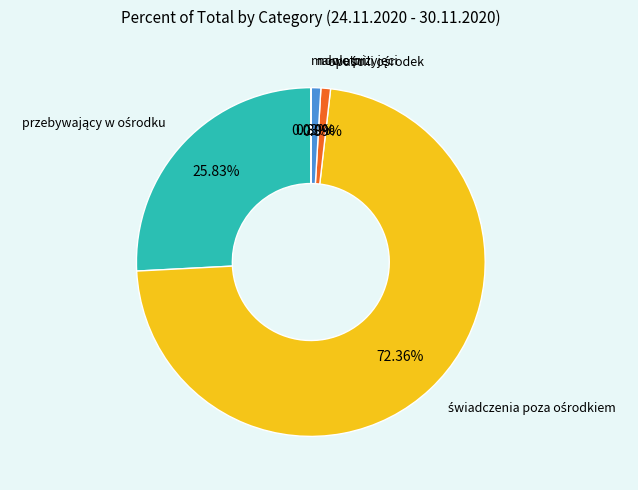

What portion of the pie excludes świadczenia poza ośrodkiem?

27.6%